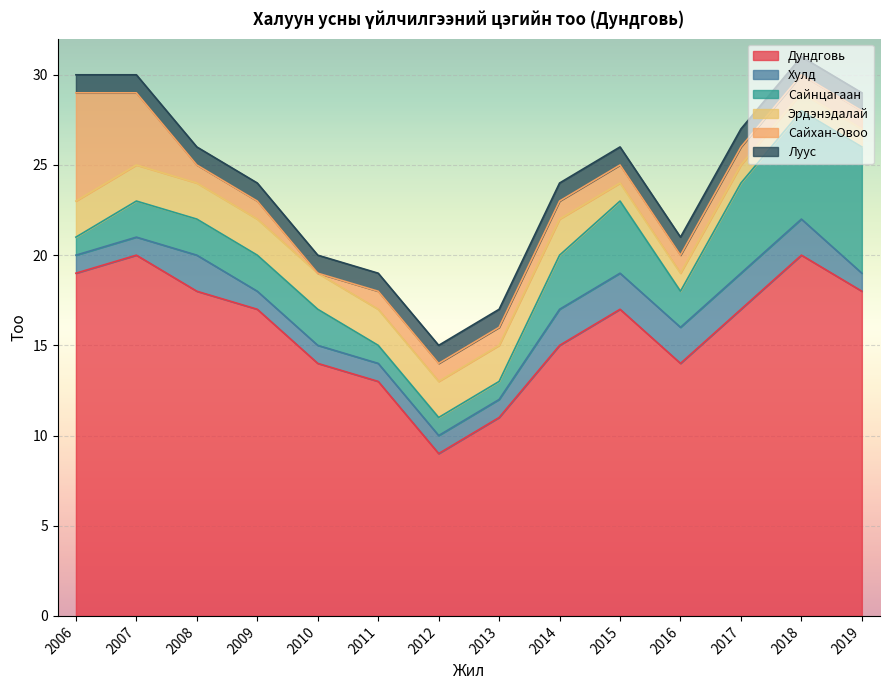

What is the average value of the Сайхан-Овоо series?

2